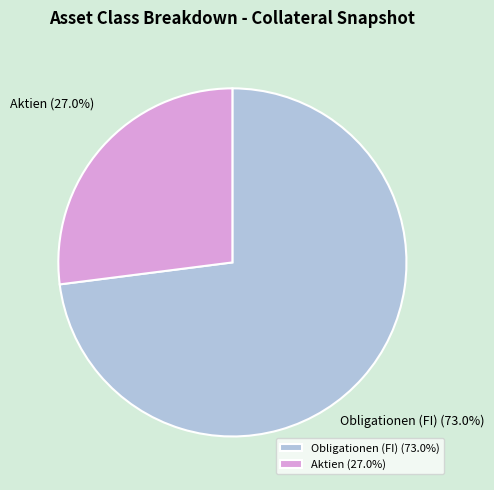

Which category has the biggest portion of the pie?

Obligationen (FI)